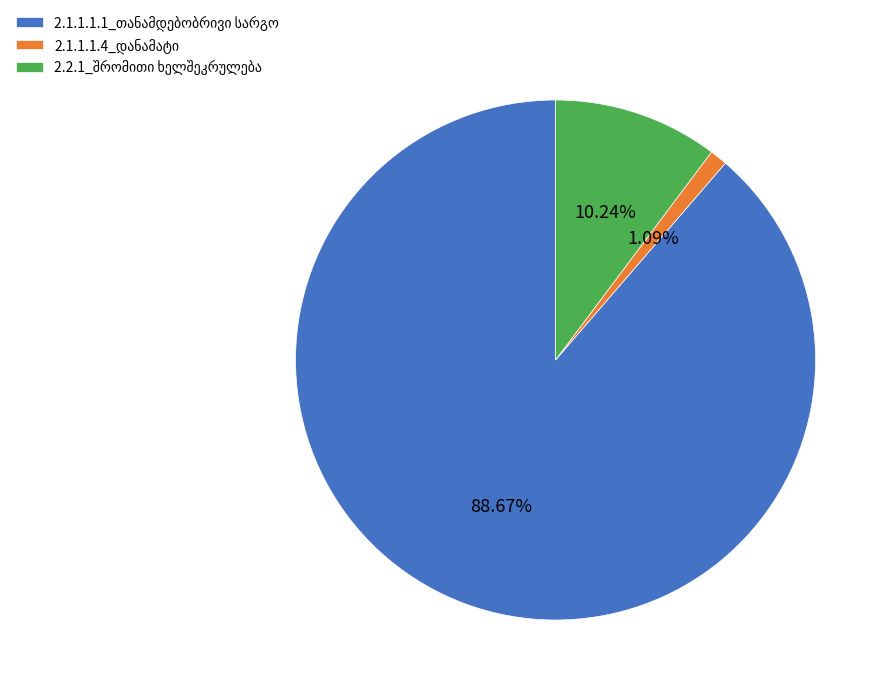

Is there a majority slice in this chart?

Yes